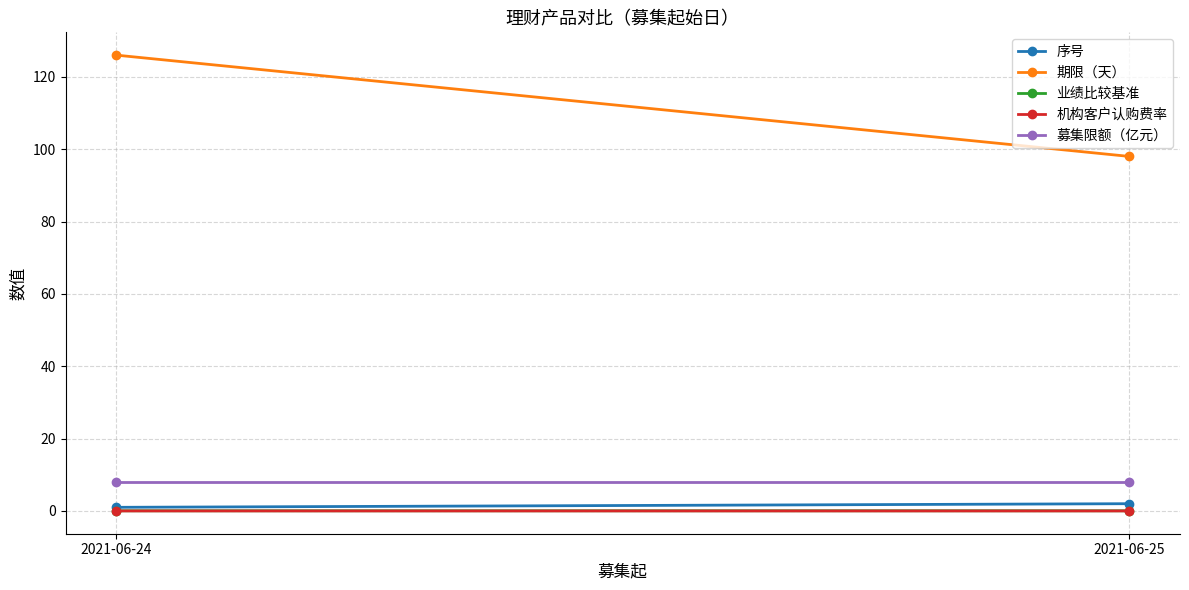

Reading left to right, list all the values displayed in this chart.

序号: 1.0	2.0
期限（天）: 126.0	98.0
业绩比较基准: 0.0	0.0
机构客户认购费率: 0.0	0.0
募集限额（亿元）: 8.0	8.0